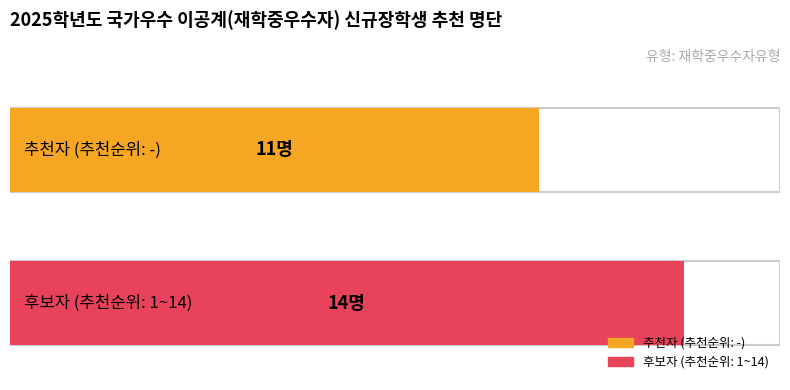

Which series has the largest total across all categories?

후보자